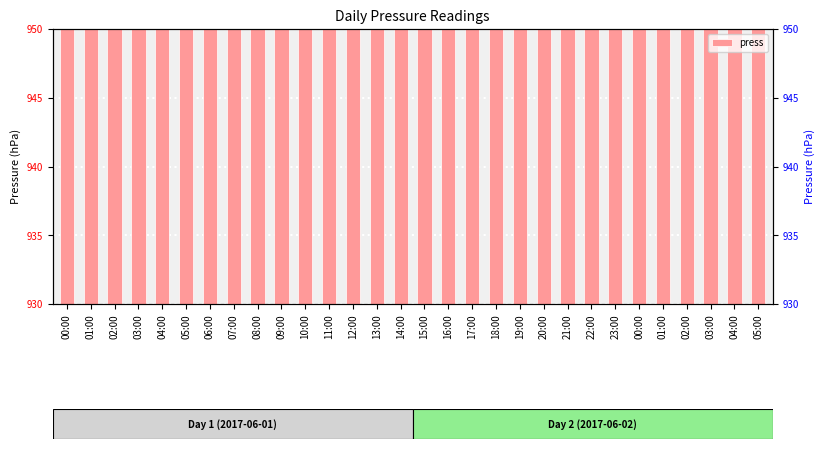

How many data points are less than 943?

5